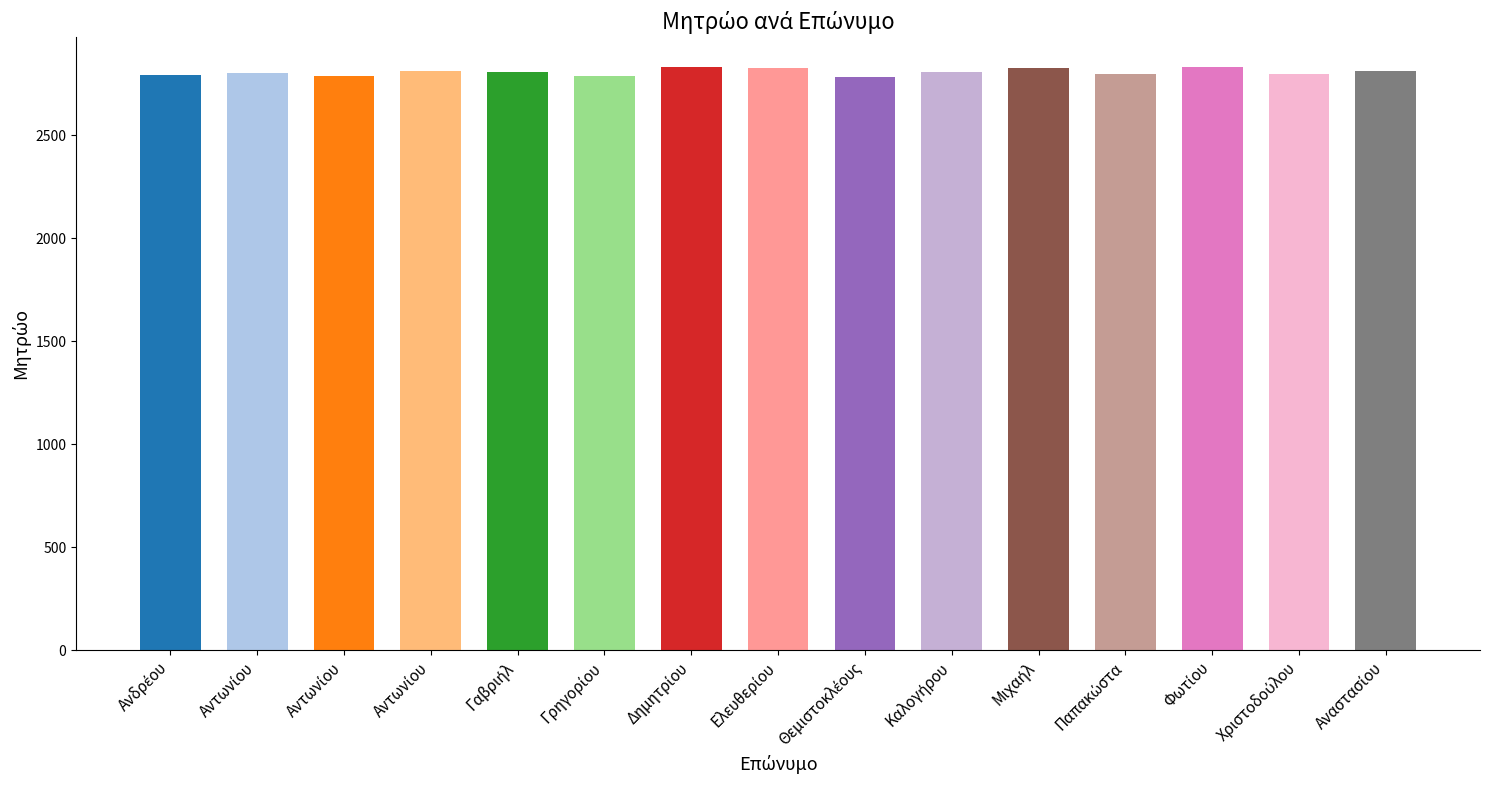

How many bars are there in total?

15